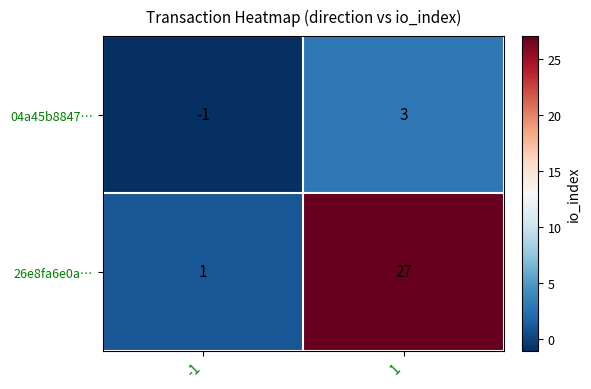

Reading left to right, what are all the values shown in this chart?

04a45b8847…: -1=-1	1=3
26e8fa6e0a…: -1=1	1=27